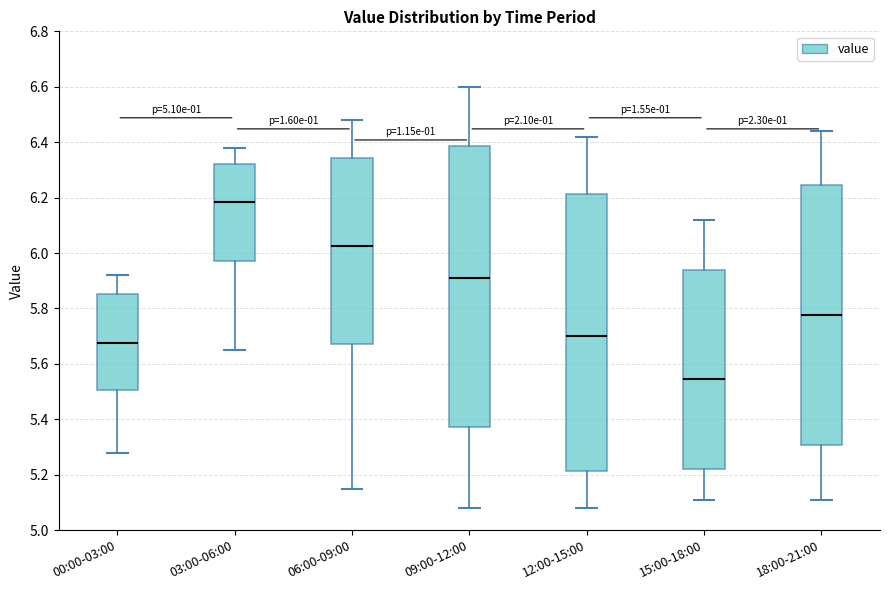

Which box's median line is the lowest?

15:00-18:00